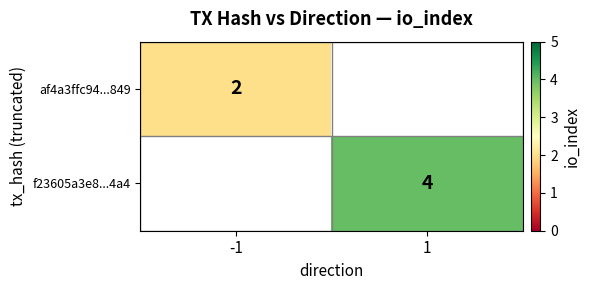

True or false: f23605a3e8...4a4 has a value of 7 at 1.

False